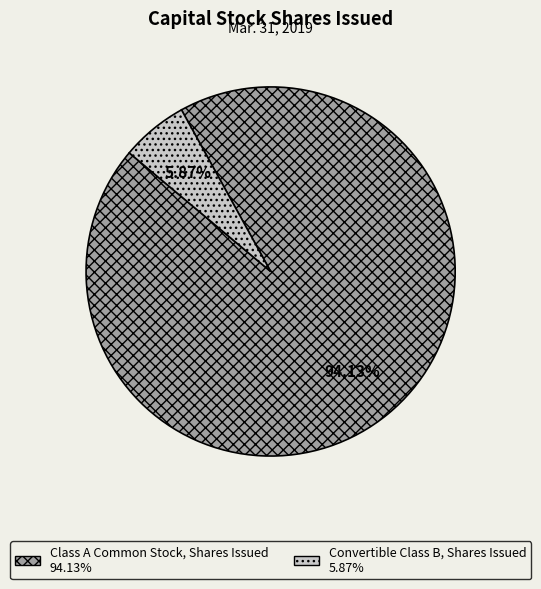

What is the ratio of the value at Class A Common Stock, Shares Issued to the value at Convertible Class B, Shares Issued?

16.0